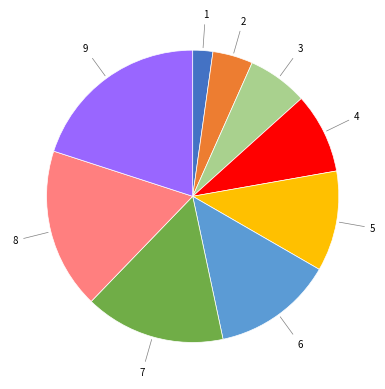

How many slices are in this pie chart?

9